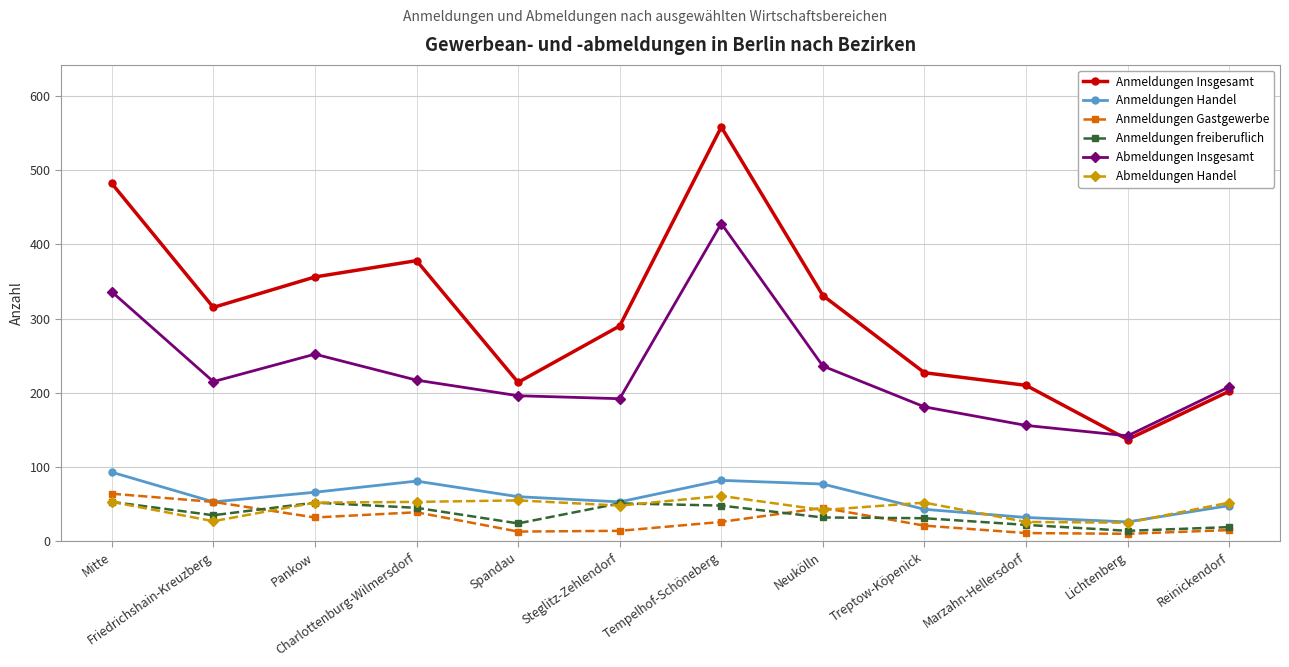

Where is the first local minimum for Anmeldungen Gastgewerbe?

Pankow